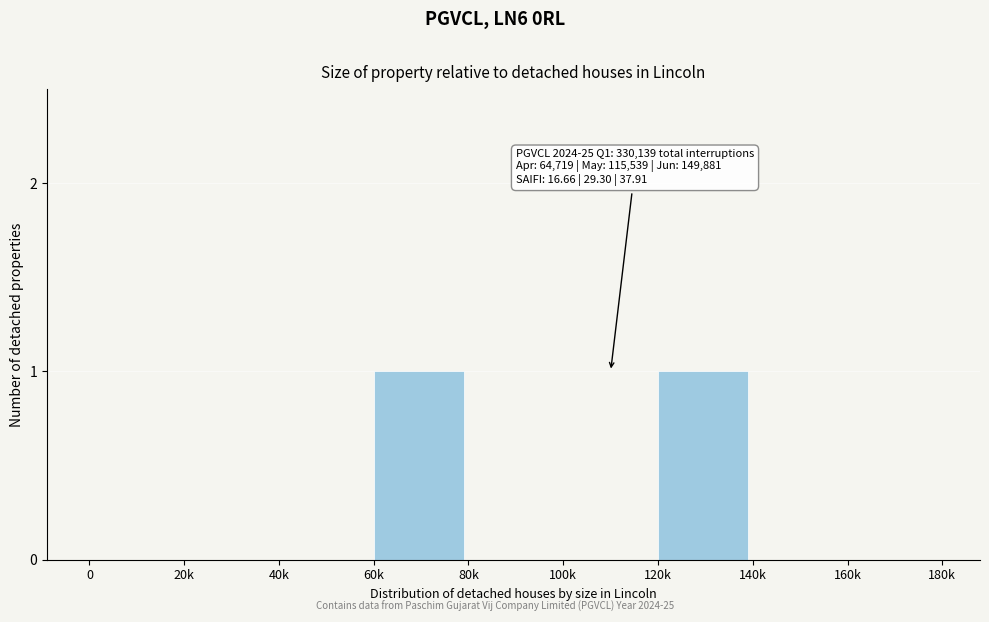

Reading left to right, transcribe all the data shown in this chart.

0=0	20k=0	40k=0	60k=1	80k=0	100k=0	120k=1	140k=0	160k=0